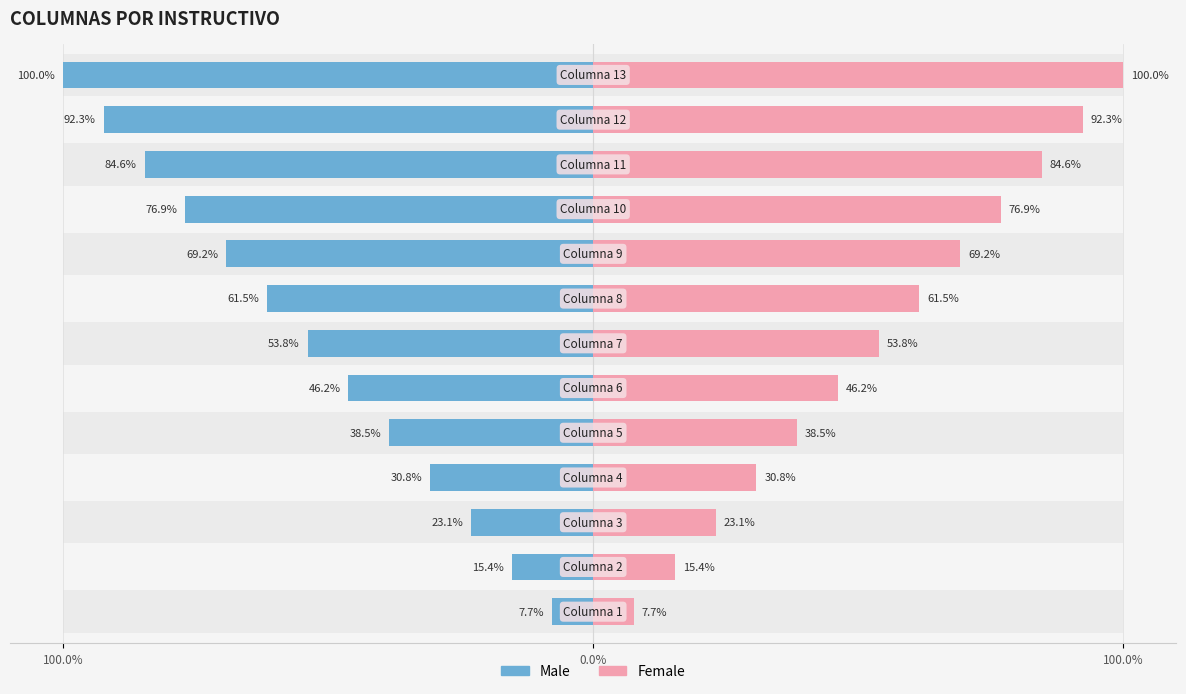

Reading left to right, list all the values displayed in this chart.

Male: -7.7	-15.4	-23.1	-30.8	-38.5	-46.2	-53.8	-61.5	-69.2	-76.9	-84.6	-92.3	-100.0
Female: 7.7	15.4	23.1	30.8	38.5	46.2	53.8	61.5	69.2	76.9	84.6	92.3	100.0